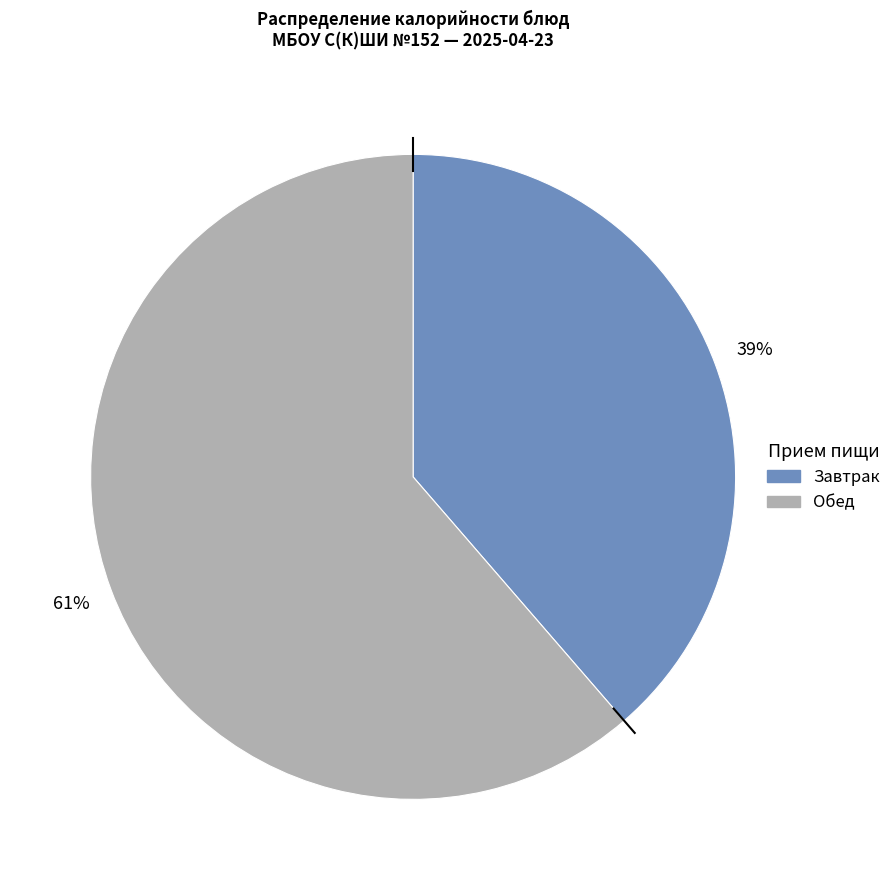

Does any single category account for the majority?

Yes